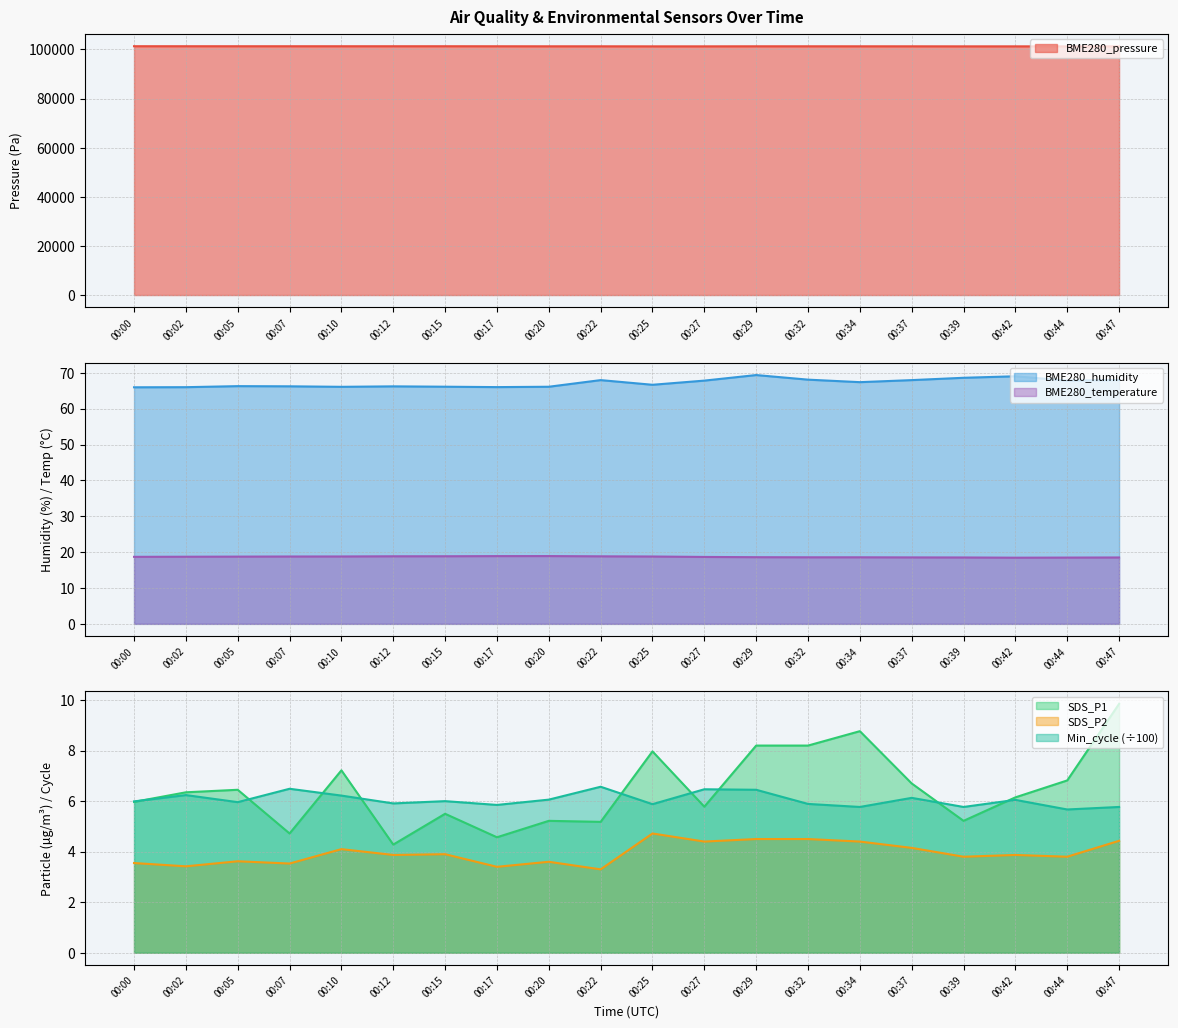

What is the value of the SDS_P1 point at the 20th from the left?

9.8